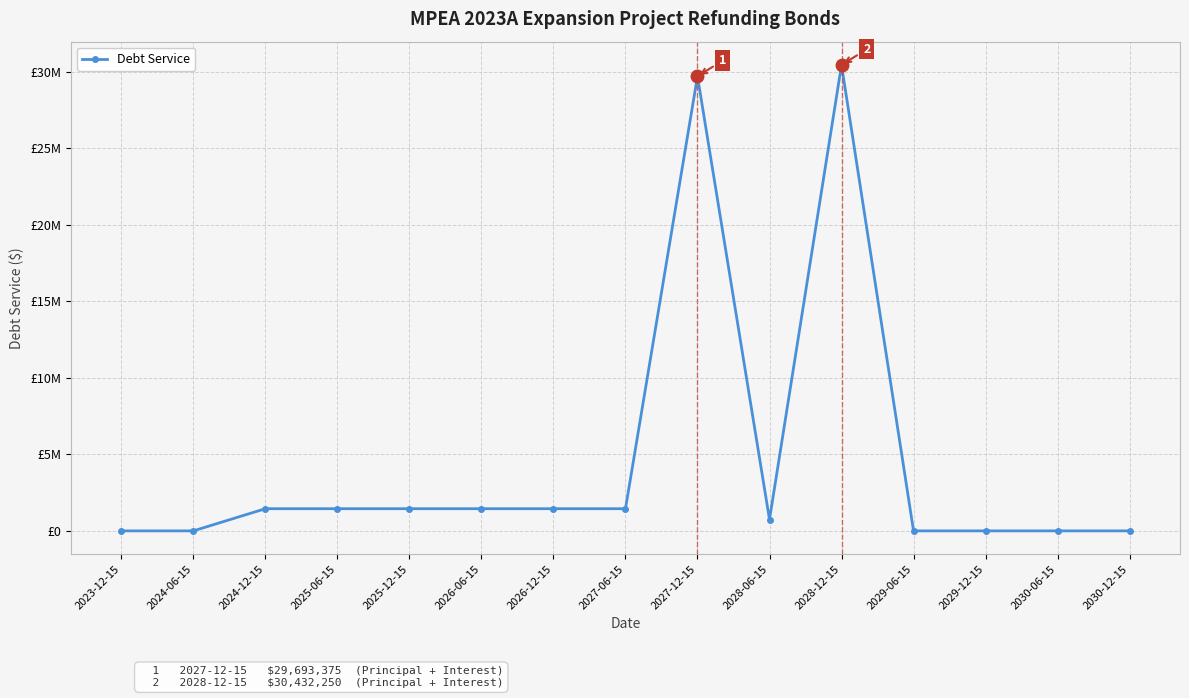

Does the chart have visible grid lines?

Yes